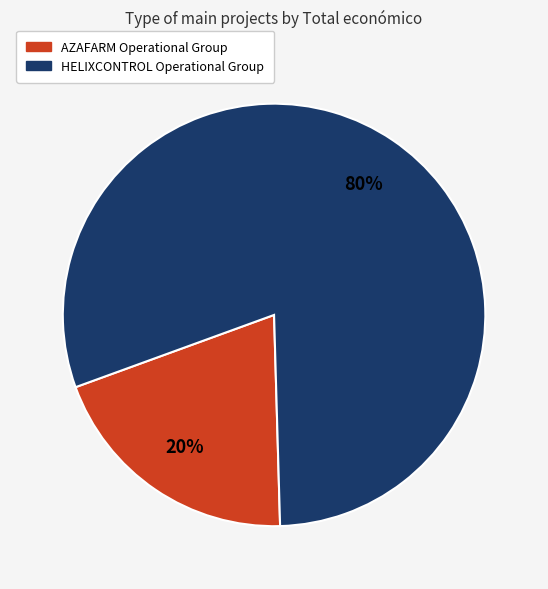

To the nearest percent, what percentage of the pie is AZAFARM Operational Group?

20%